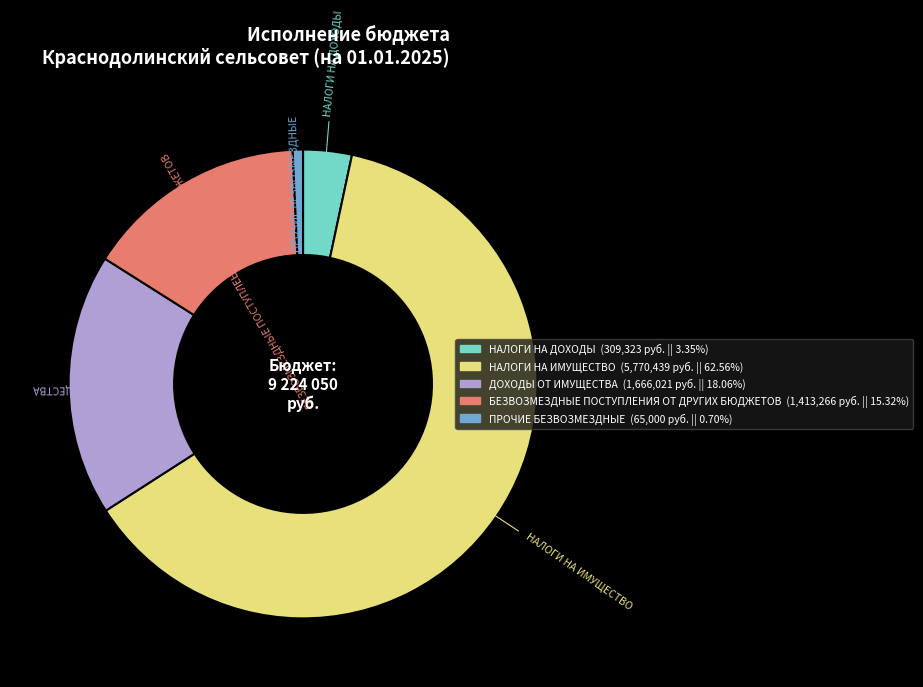

Is the sum of БЕЗВОЗМЕЗДНЫЕ ПОСТУПЛЕНИЯ ОТ ДРУГИХ БЮДЖЕТОВ and НАЛОГИ НА ИМУЩЕСТВО greater than half?

Yes